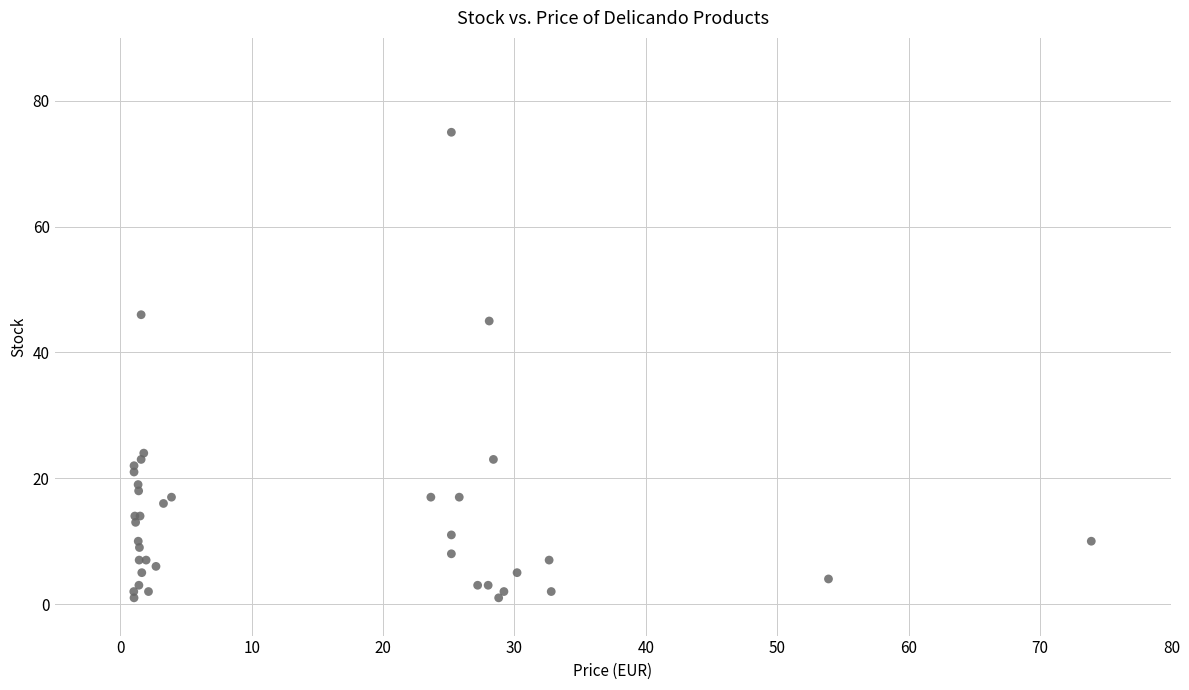

What Y value in the scatter plot is closest to 38?

45